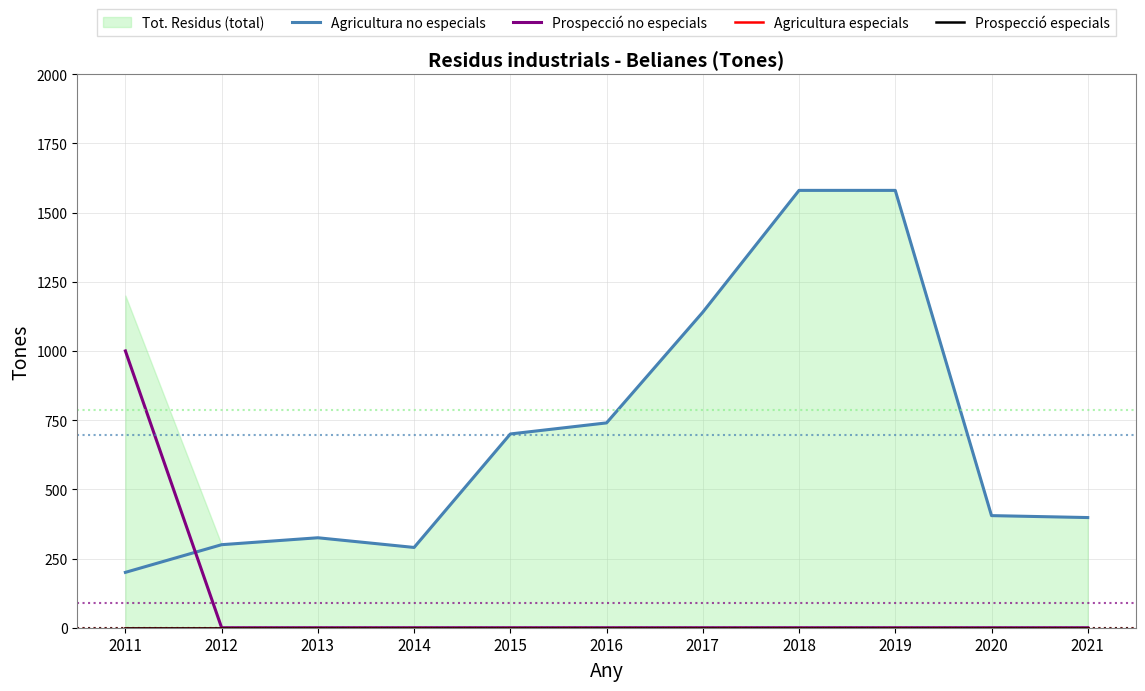

In Agricultura no especials, how many points are lower than both neighbors (excluding endpoints)?

1